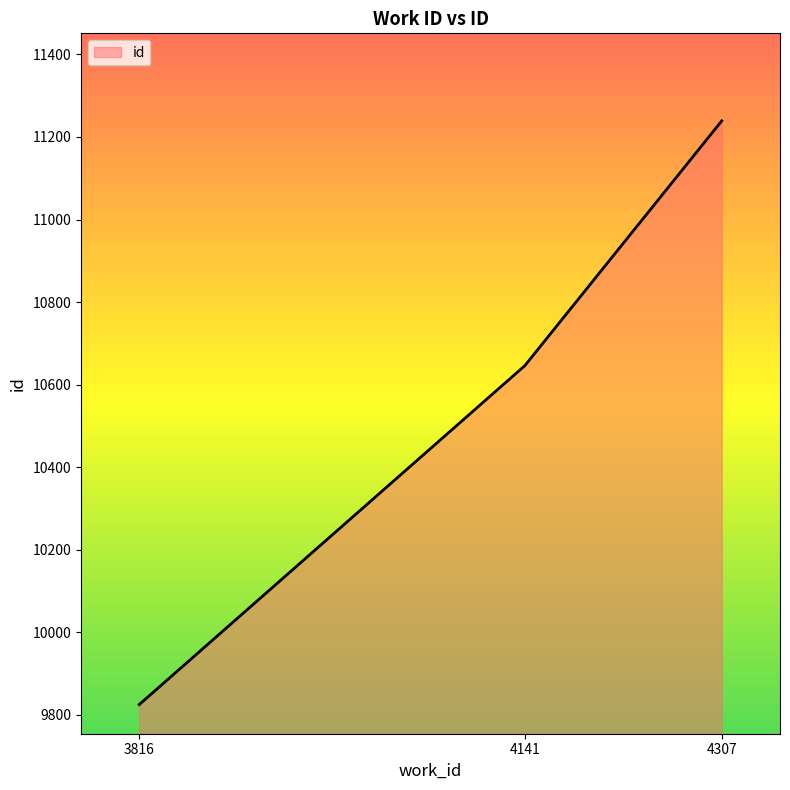

Reading left to right, list all the values displayed in this chart.

9825	10646	11239